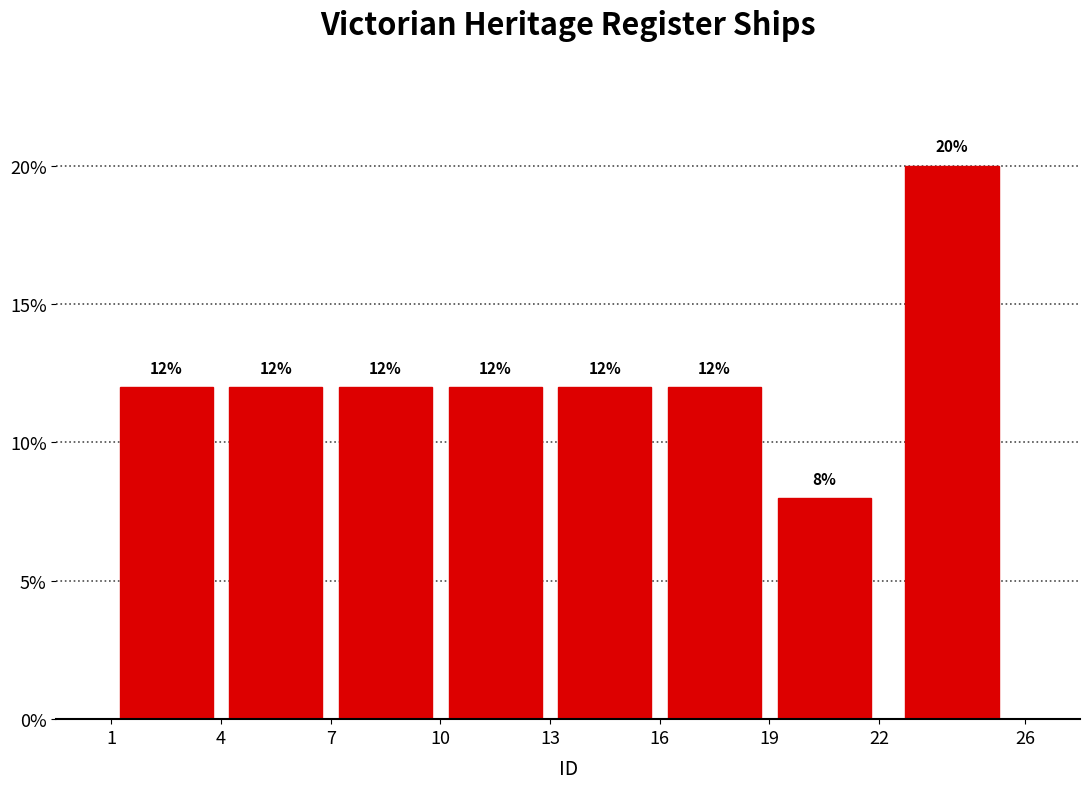

Over which range of the x-axis is the bar tallest?

22 to 26